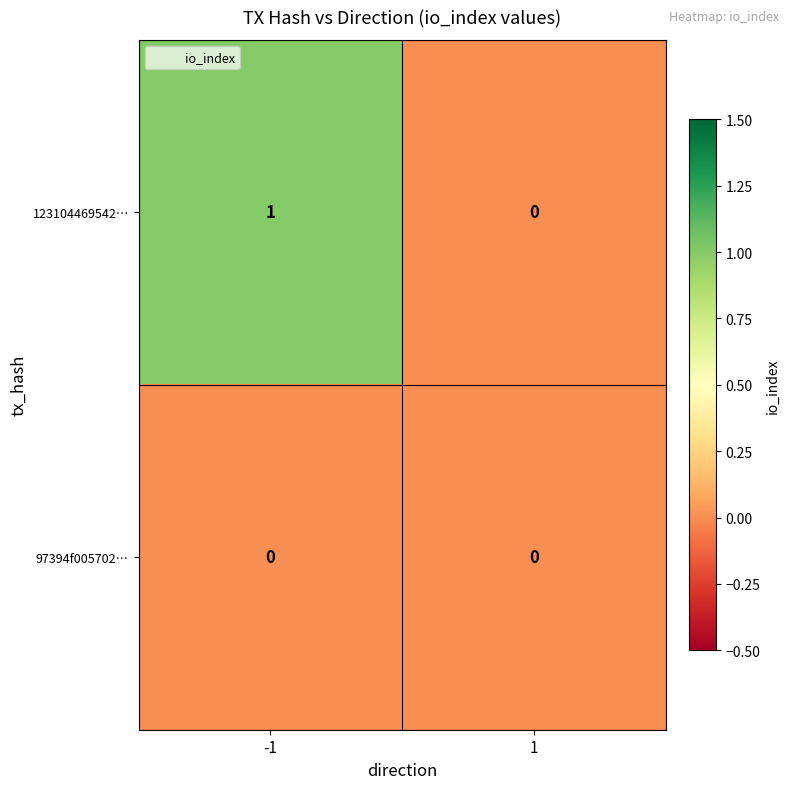

Rank the series by their maximum value, from highest to lowest.

123104469542…, 97394f005702…